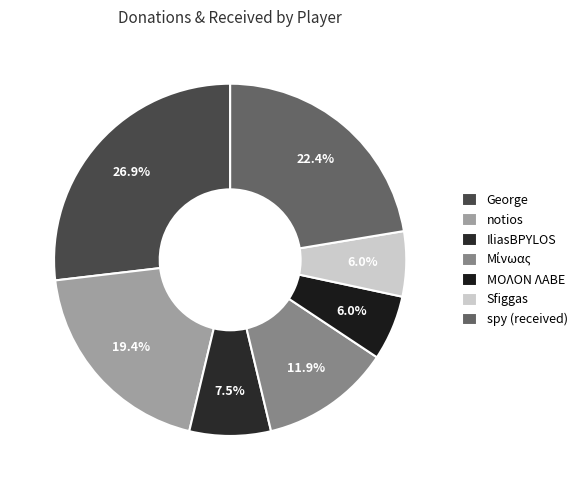

Count the number of slices in the pie.

7